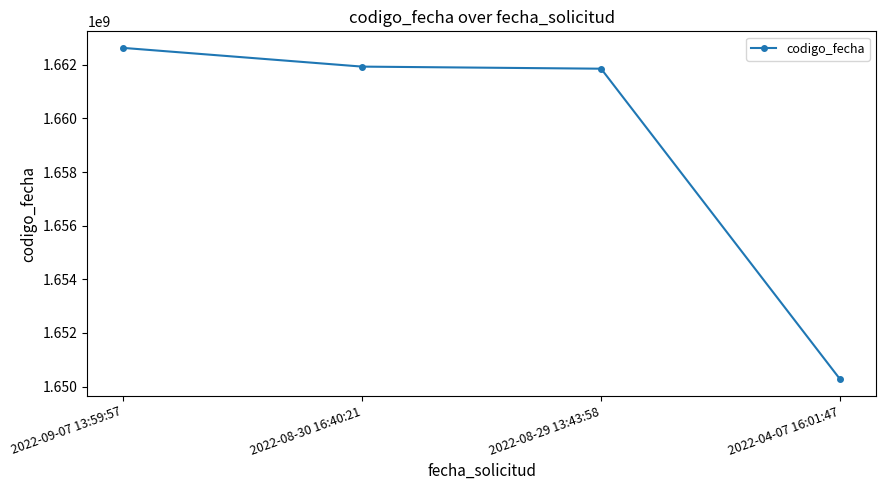

What is the change in value from 2022-08-29 13:43:58 to 2022-04-07 16:01:47?

-11582987